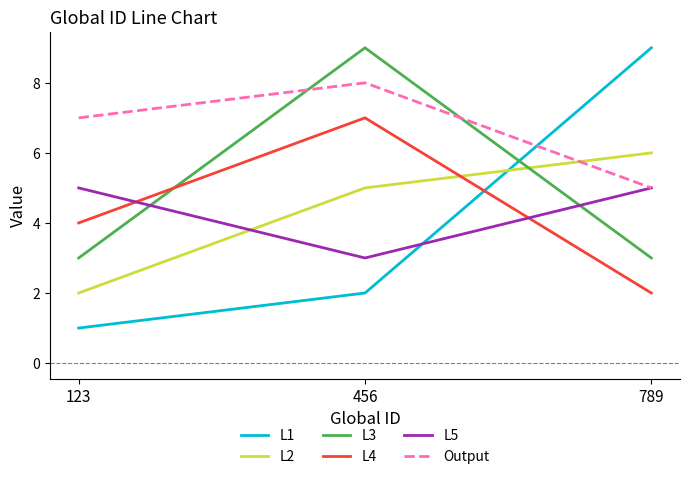

At 123, list the series in order from smallest to largest.

L1, L2, L3, L4, L5, Output